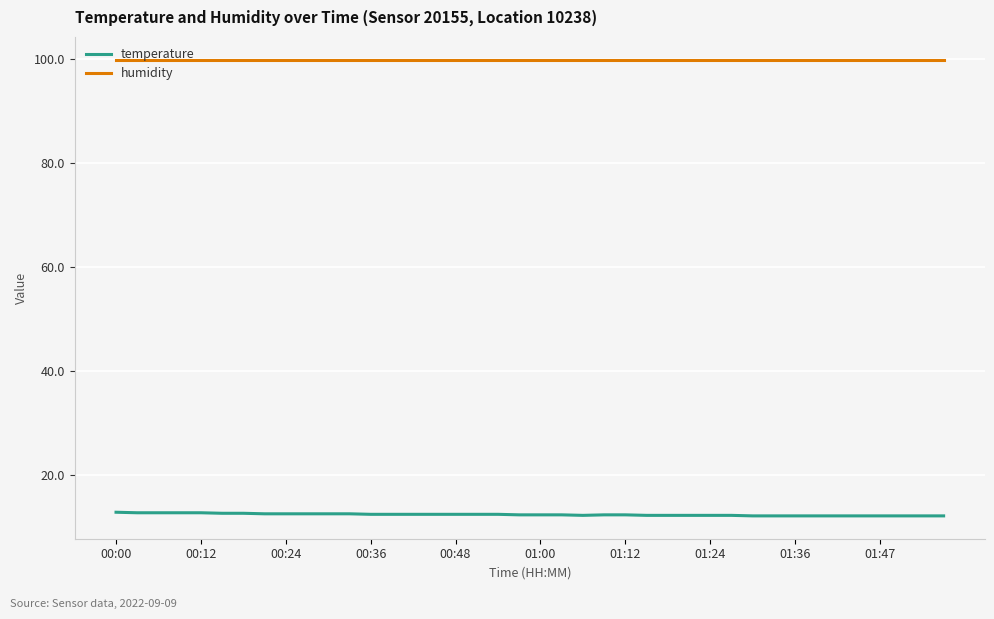

True or false: temperature and humidity cross at least once.

False